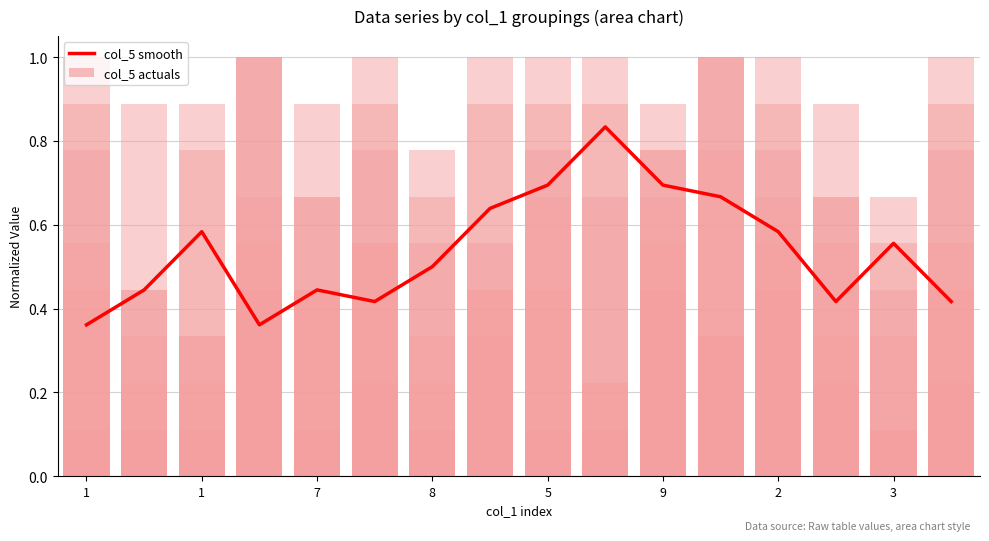

Which series has the widest spread of values?

col_5